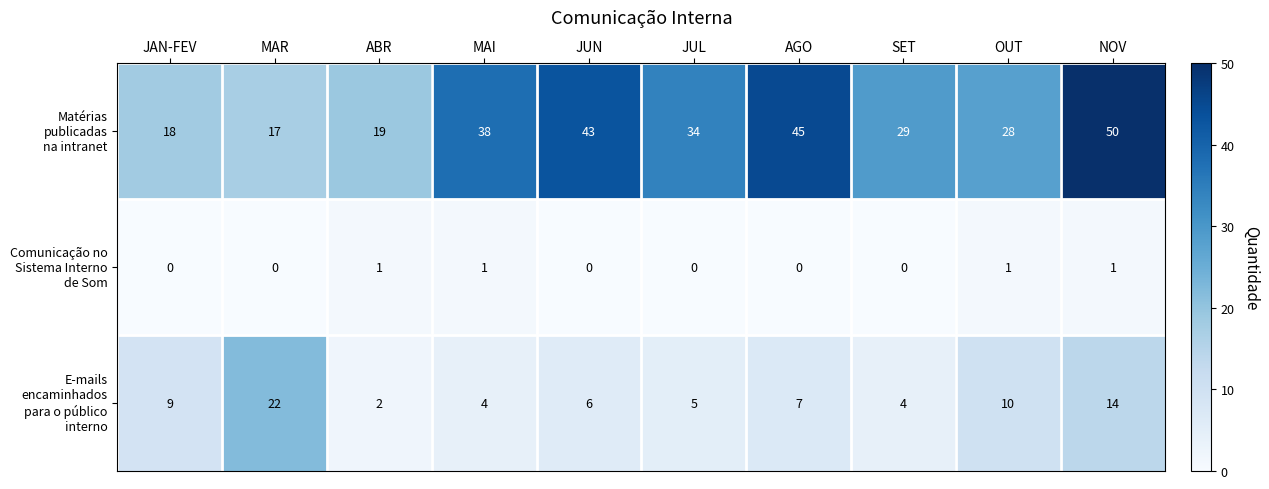

What is the difference between the highest and lowest values at JUN?

43